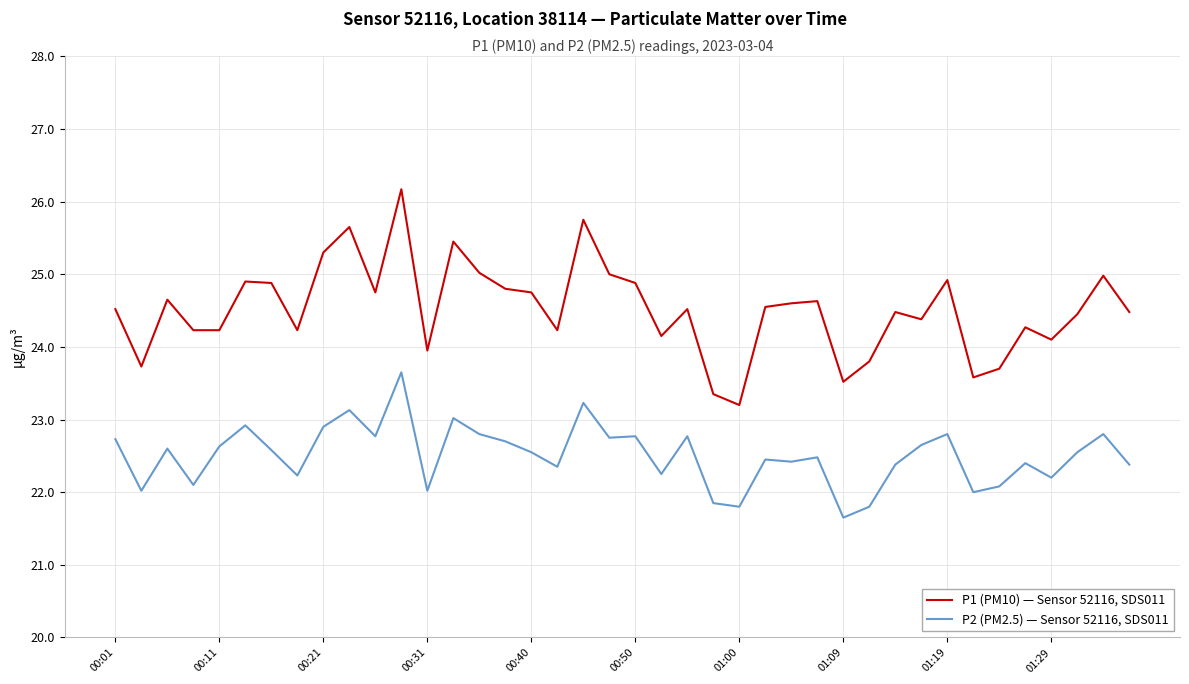

Rank the series by their average value, from highest to lowest.

P1 (PM10) — Sensor 52116, SDS011, P2 (PM2.5) — Sensor 52116, SDS011